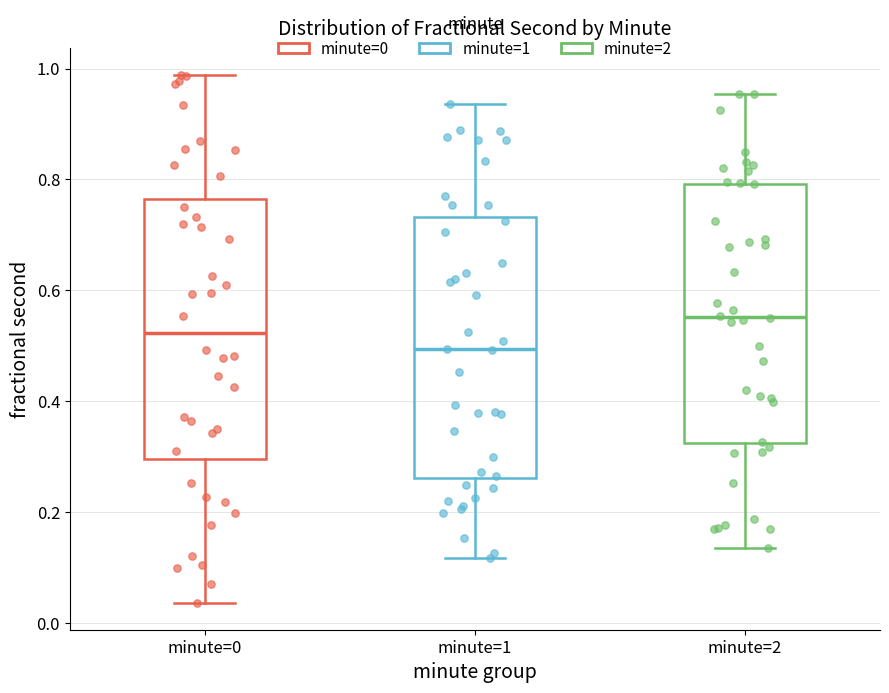

Where is the upper edge of the box for minute=2 on the y-axis? The values are not printed on the chart, so give them approximately, as read against the axis.

0.80